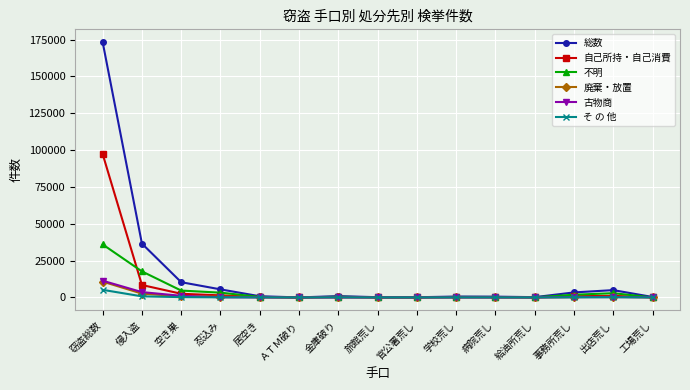

Where does the 廃棄・放置 series first go above 111?

窃盗総数